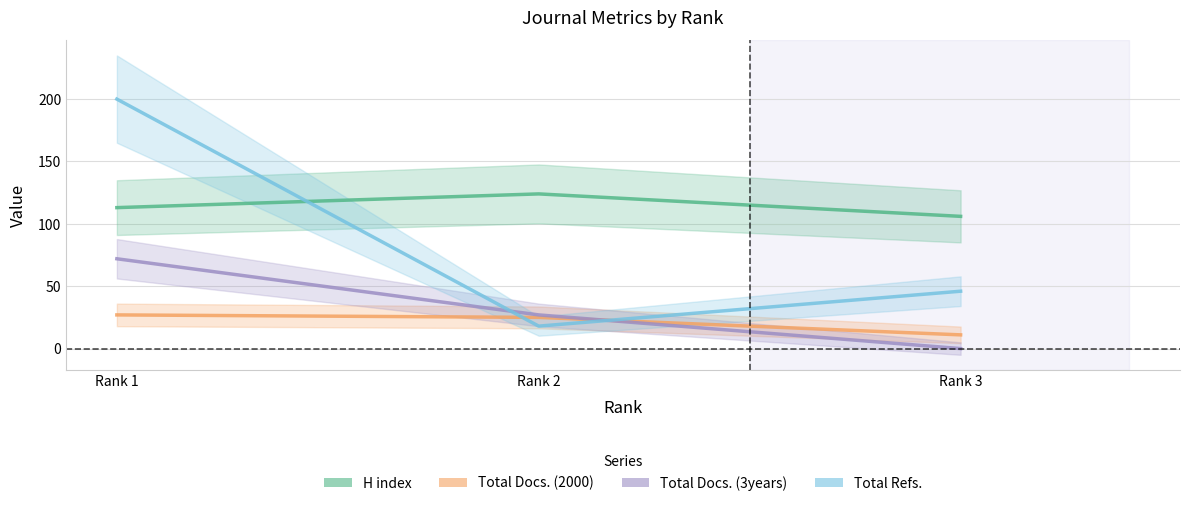

Which series has the widest spread of values?

Total Refs.